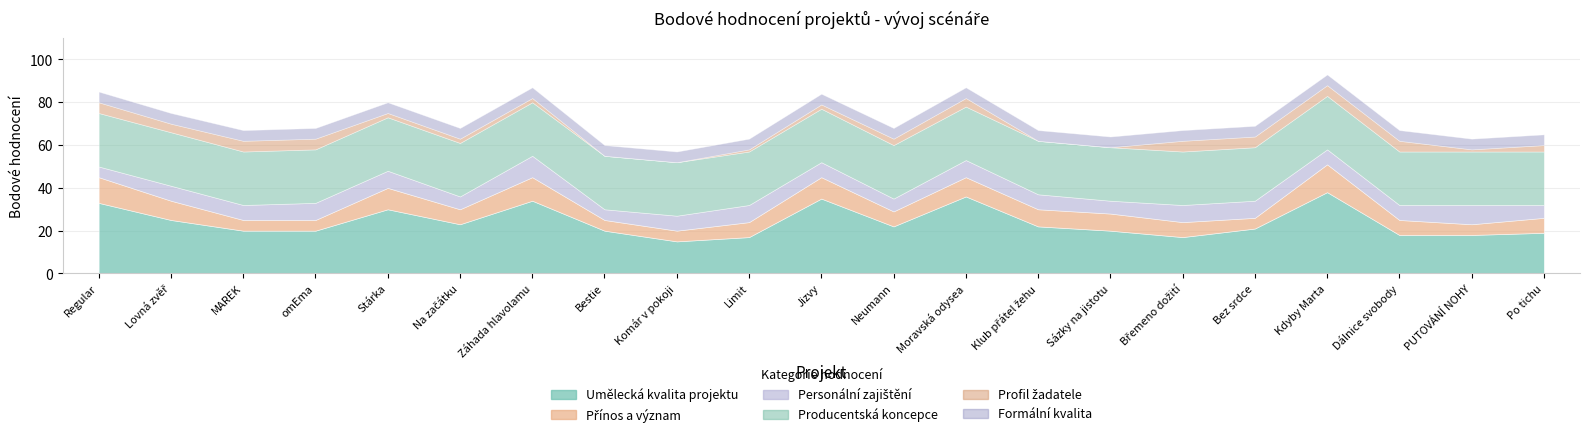

Which category has the highest value in the Producentská koncepce series?

Regular